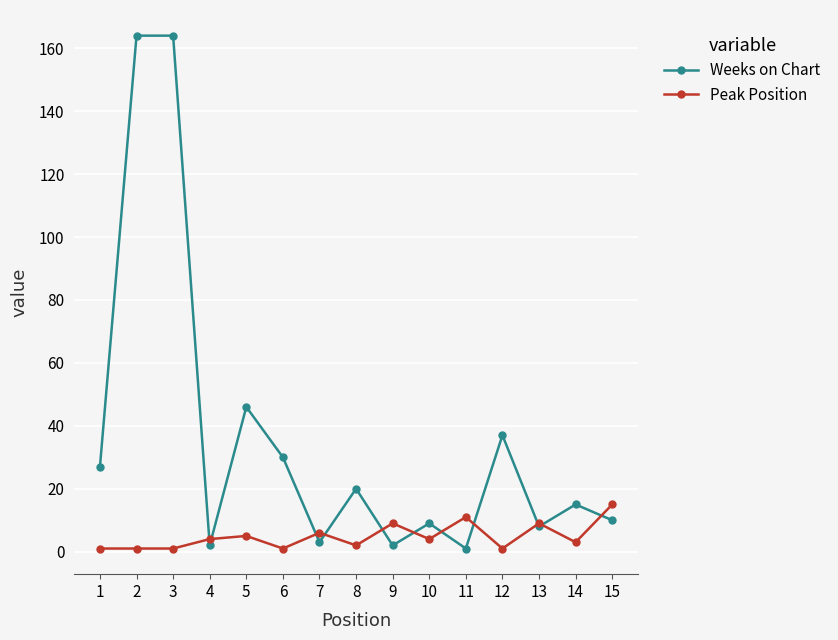

Rank the series by their average value, from highest to lowest.

Weeks on Chart, Peak Position